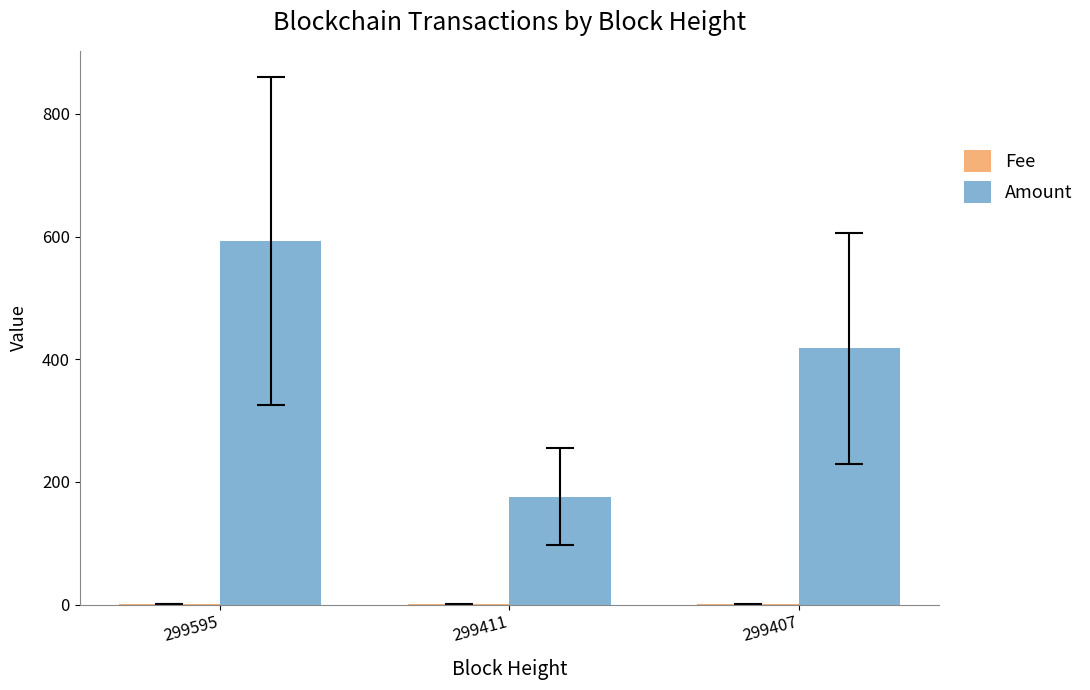

Which category has the highest value in the Amount series?

299595